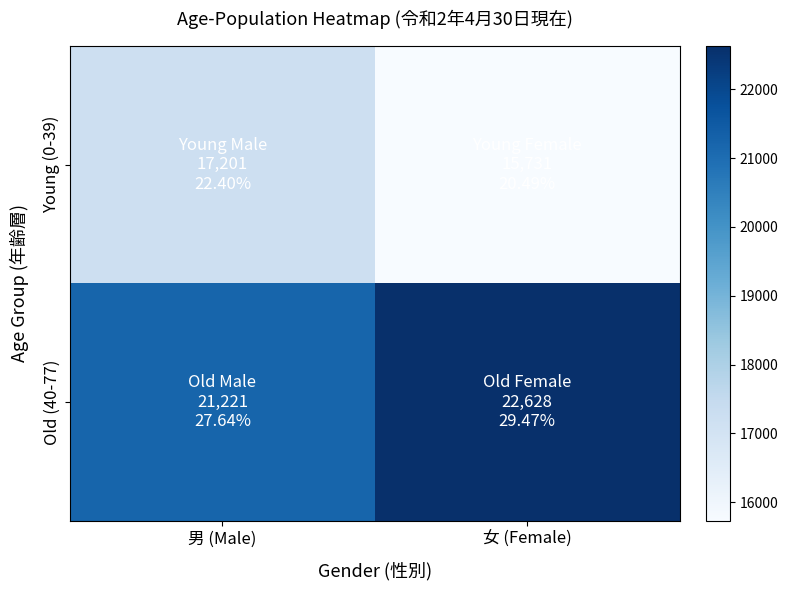

How many distinct data groups are displayed?

2